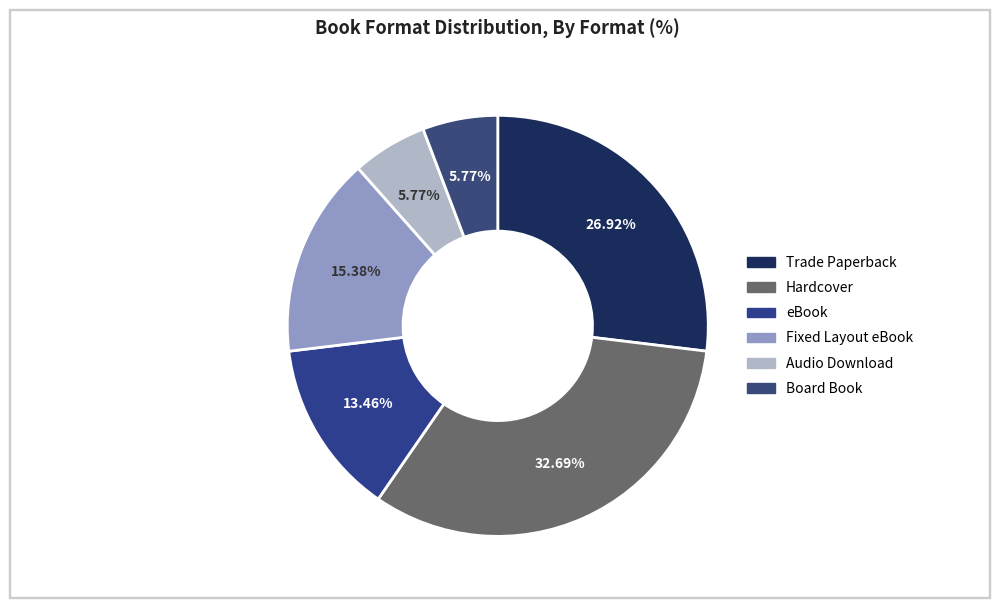

To the nearest percent, what is the difference between the eBook and Fixed Layout eBook slice percentages?

2%